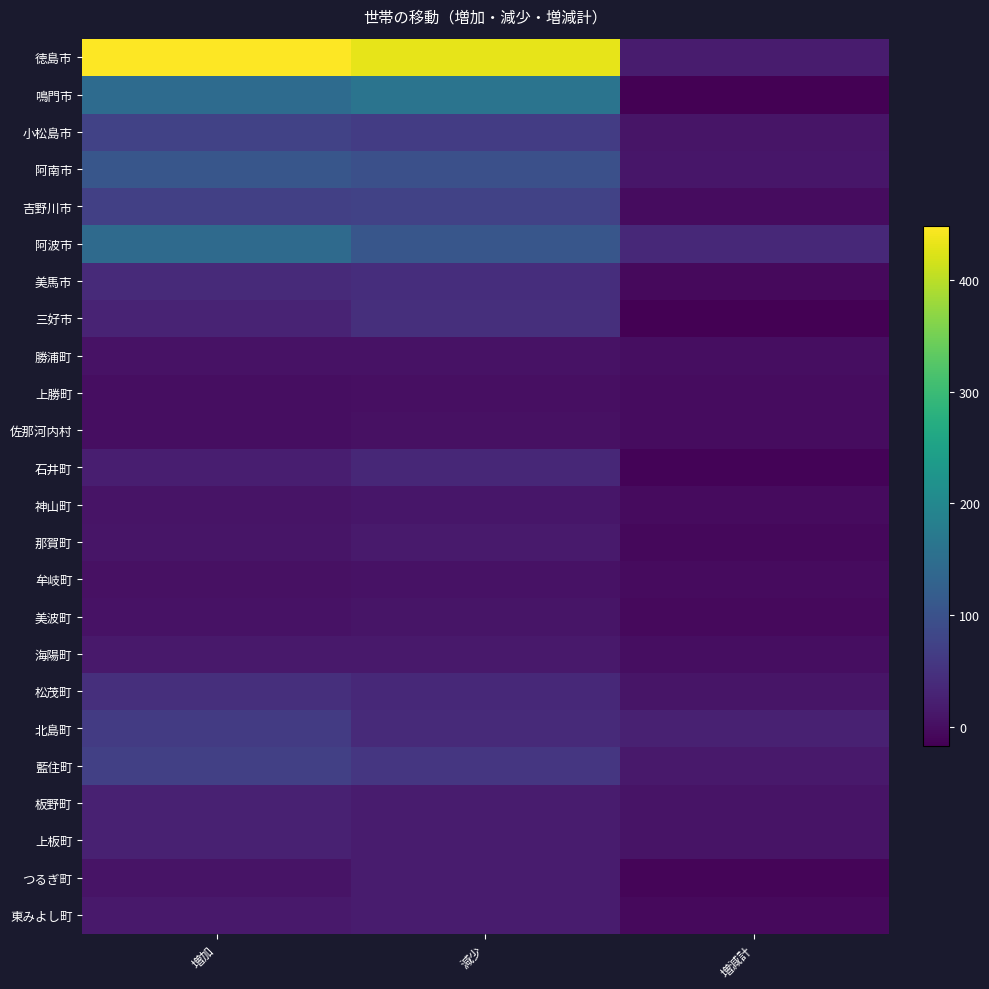

Reading left to right, what are all the values shown in this chart?

徳島市: 増加=448	減少=430	増減計=18
鳴門市: 増加=145	減少=162	増減計=-17
小松島市: 増加=74	減少=65	増減計=9
阿南市: 増加=107	減少=96	増減計=11
吉野川市: 増加=72	減少=74	増減計=-2
阿波市: 増加=144	減少=107	増減計=37
美馬市: 増加=38	減少=43	増減計=-5
三好市: 増加=30	減少=46	増減計=-16
勝浦町: 増加=5	減少=5	増減計=0
上勝町: 増加=1	減少=2	増減計=-1
佐那河内村: 増加=1	減少=3	増減計=-2
石井町: 増加=22	減少=35	増減計=-13
神山町: 増加=7	減少=11	増減計=-4
那賀町: 増加=10	減少=17	増減計=-7
牟岐町: 増加=3	減少=6	増減計=-3
美波町: 増加=5	減少=10	増減計=-5
海陽町: 増加=14	減少=14	増減計=0
松茂町: 増加=46	減少=36	増減計=10
北島町: 増加=64	減少=38	増減計=26
藍住町: 増加=71	減少=56	増減計=15
板野町: 増加=26	減少=18	増減計=8
上板町: 増加=26	減少=19	増減計=7
つるぎ町: 増加=8	減少=18	増減計=-10
東みよし町: 増加=14	減少=19	増減計=-5